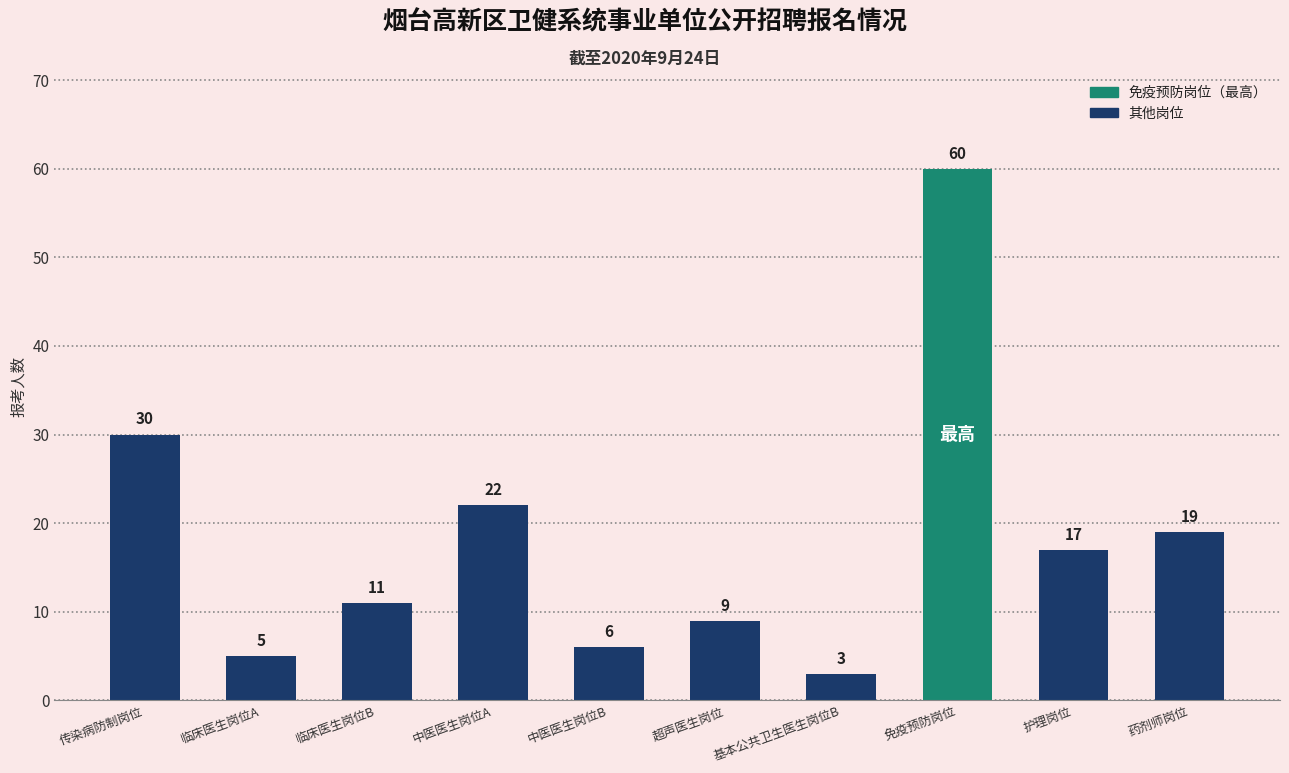

Rank the categories by value from highest to lowest.

免疫预防岗位, 传染病防制岗位, 中医医生岗位A, 药剂师岗位, 护理岗位, 临床医生岗位B, 超声医生岗位, 中医医生岗位B, 临床医生岗位A, 基本公共卫生医生岗位B